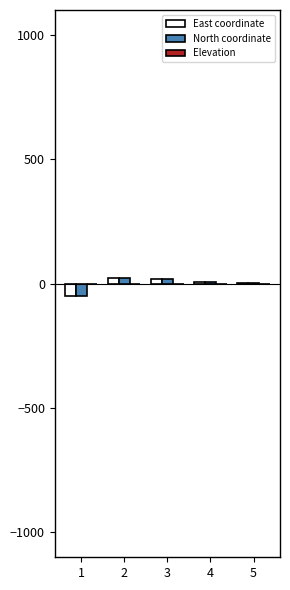

Count the number of data series in this chart.

3